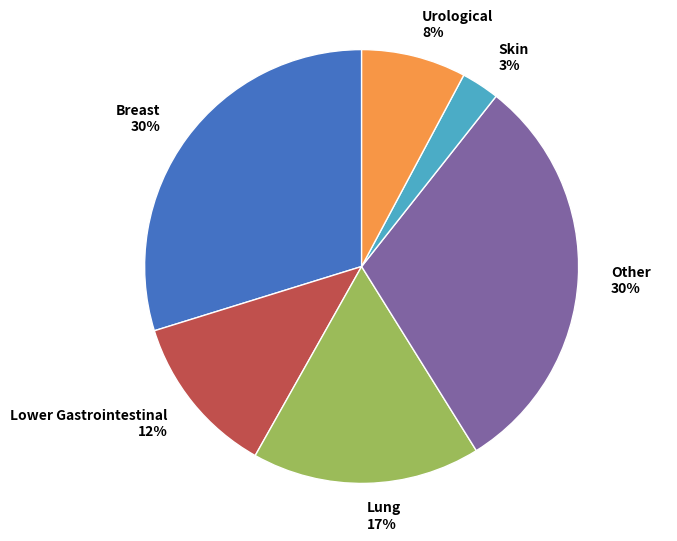

Is there any slice that represents more than half of the pie?

No